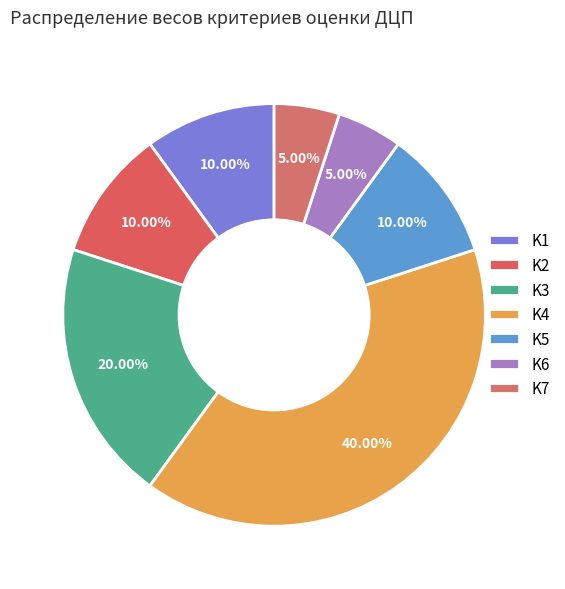

Is K2 the majority of the pie?

No